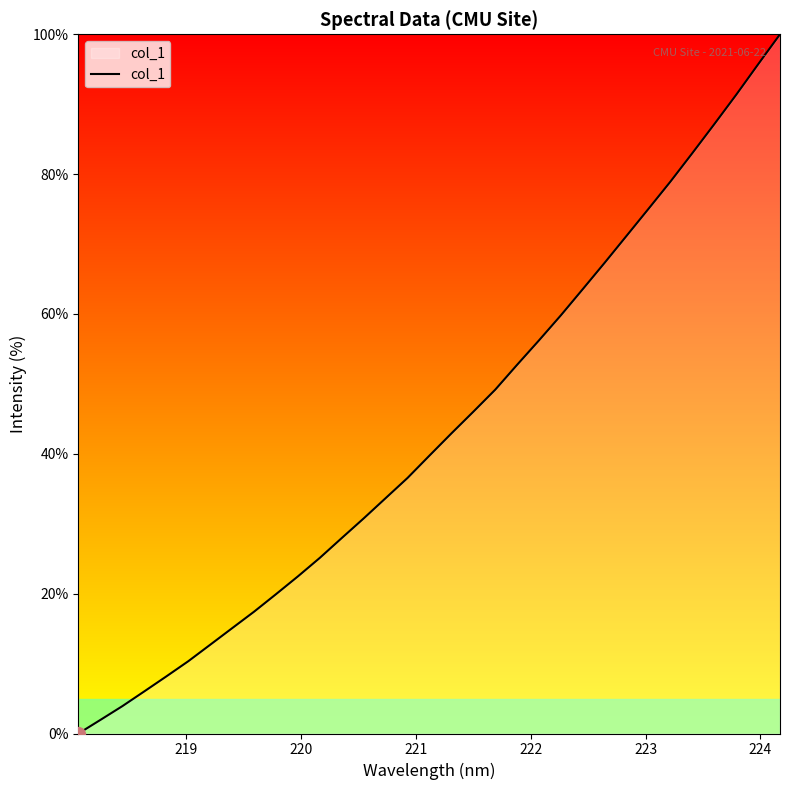

What is the difference between the maximum and minimum values?

100.0